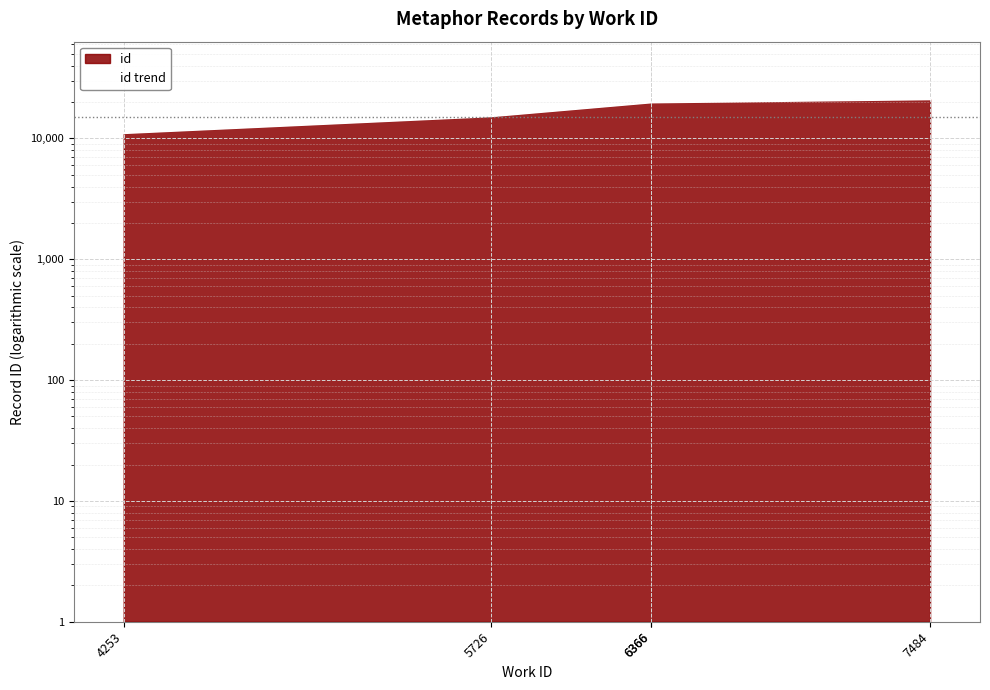

True or false: the data shows 18619 at 4253.

False